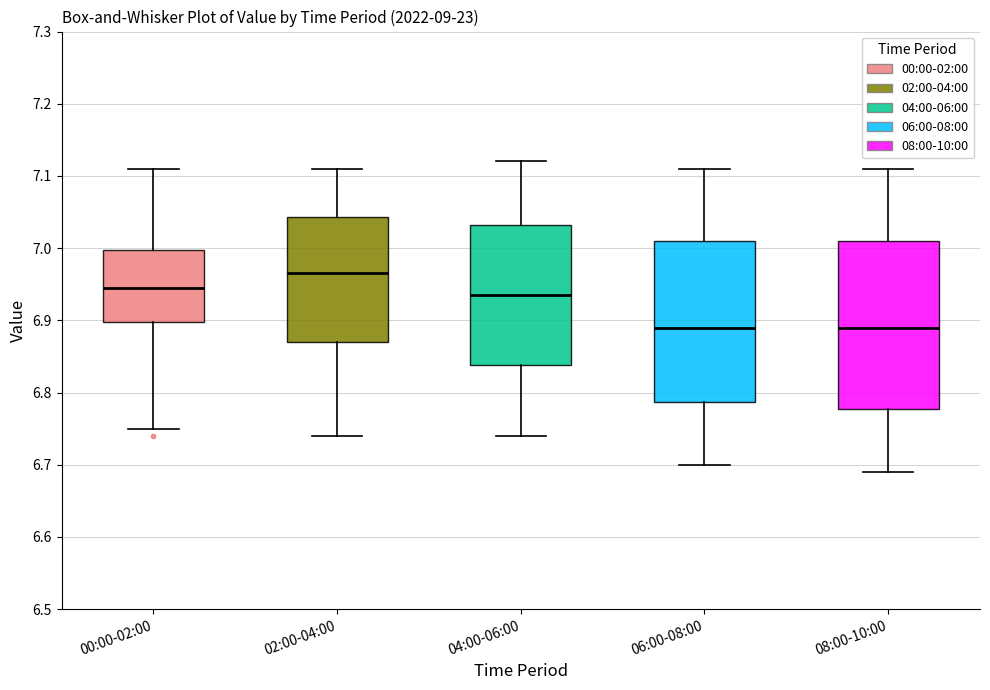

Where is the upper edge of the box for 08:00-10:00 on the y-axis? The values are not printed on the chart, so give them approximately, as read against the axis.

7.01